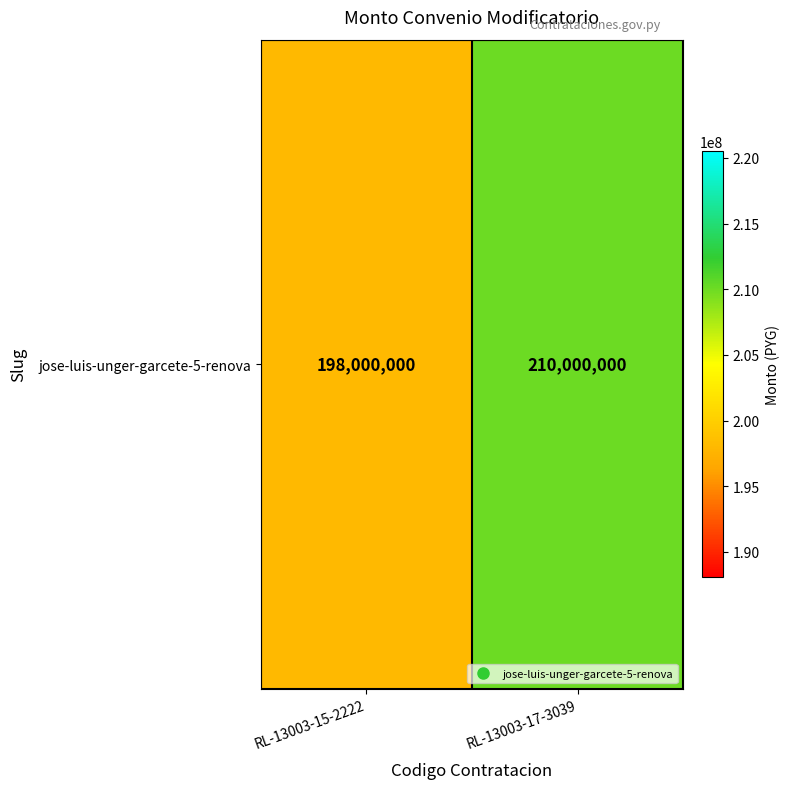

The value at RL-13003-15-2222 is 90345083. True or false?

False